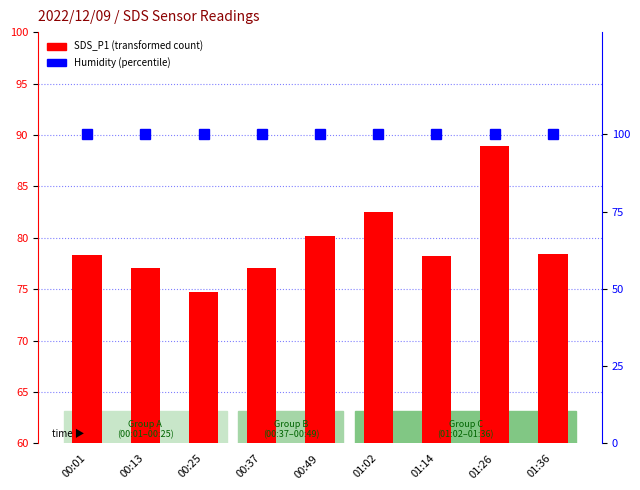

The Humidity (%) series shows 99.9 at 00:01. True or false?

True